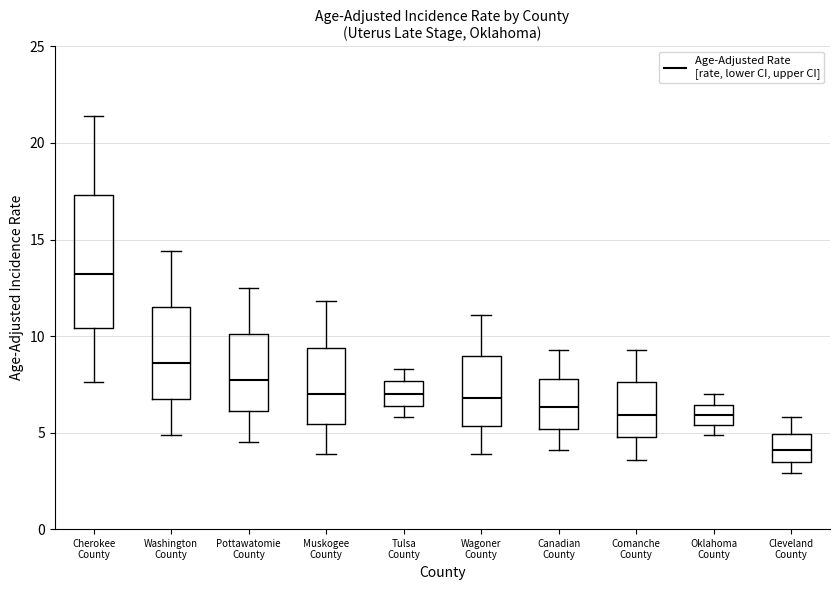

Where is the lower edge of the box for Tulsa County on the y-axis? The values are not printed on the chart, so give them approximately, as read against the axis.

6.5